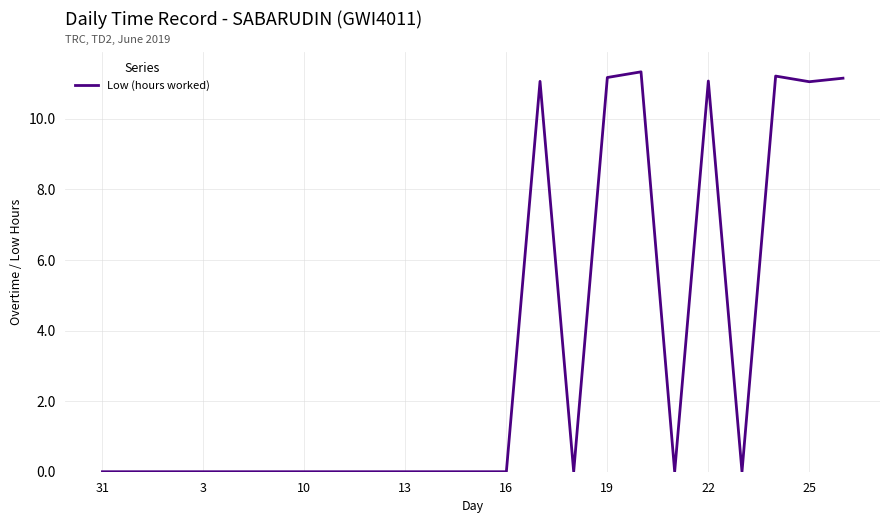

How many lines are shown in the chart?

1